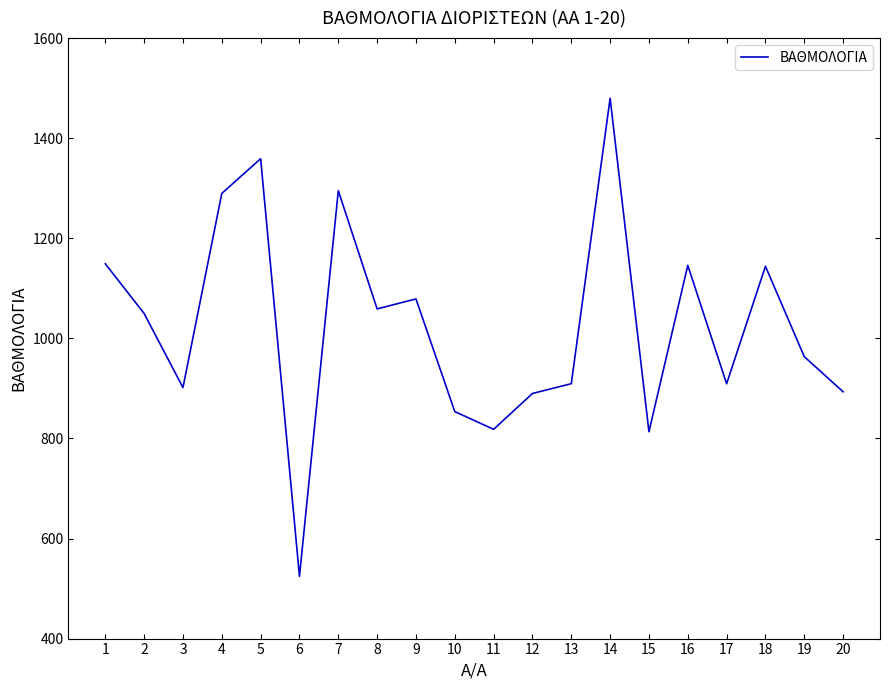

Is it true that the value at 10 is 447.8?

False